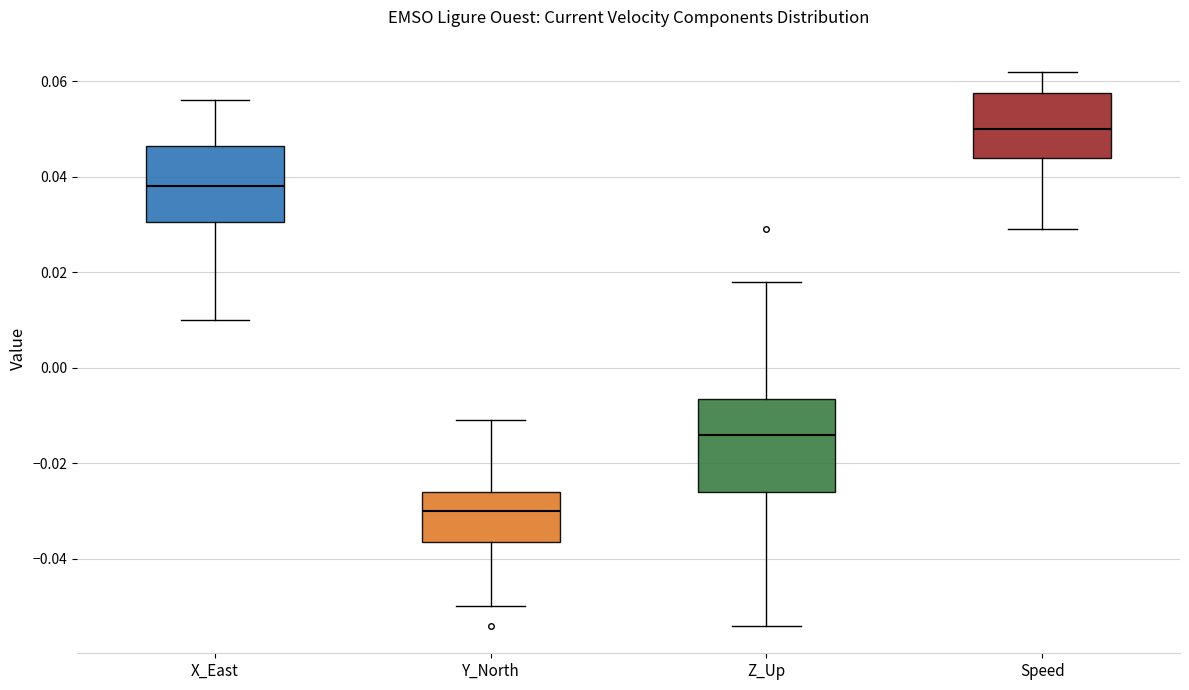

Which box is the tallest, from its lower edge to its upper edge?

Z_Up